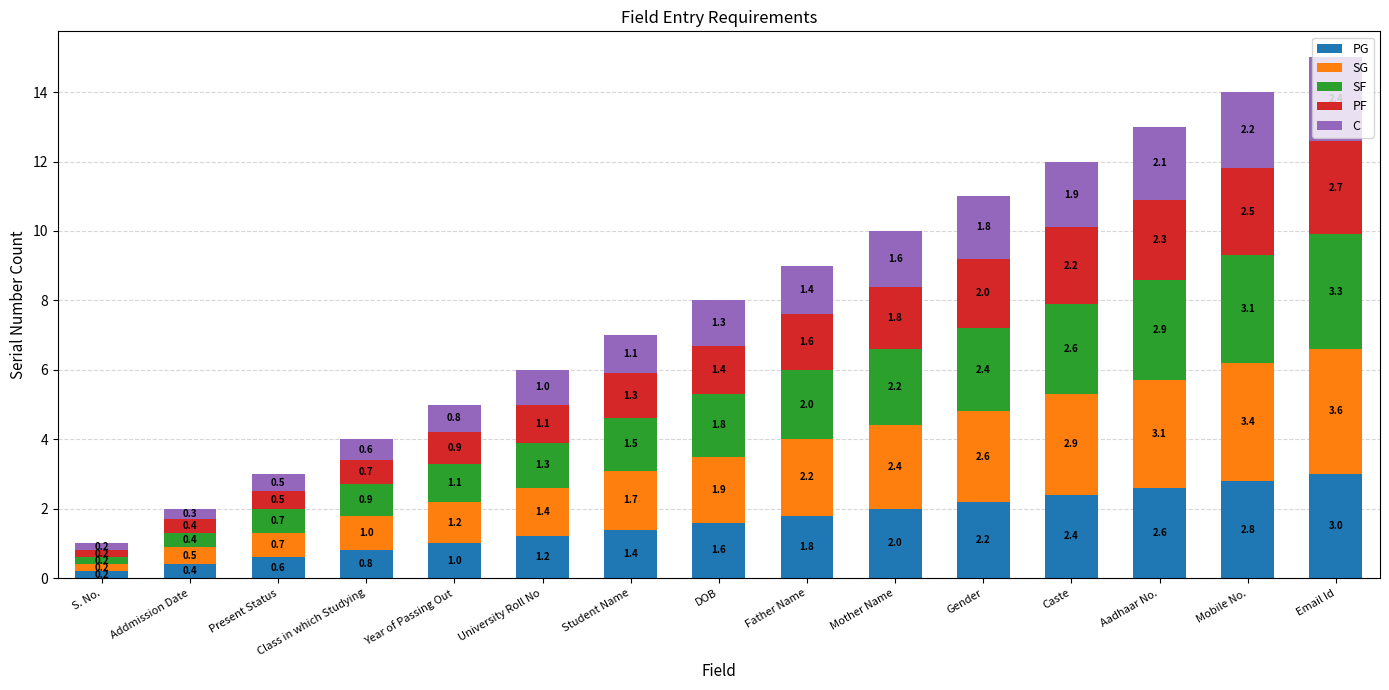

What is the highest value of the PG series?

3.0